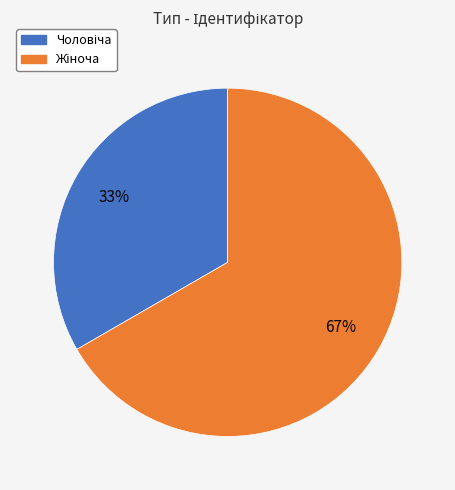

Is there a majority slice in this chart?

Yes